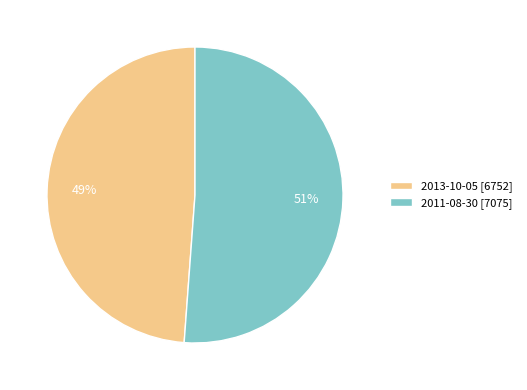

To the nearest percent, what percentage of the pie is 2013-10-05?

49%